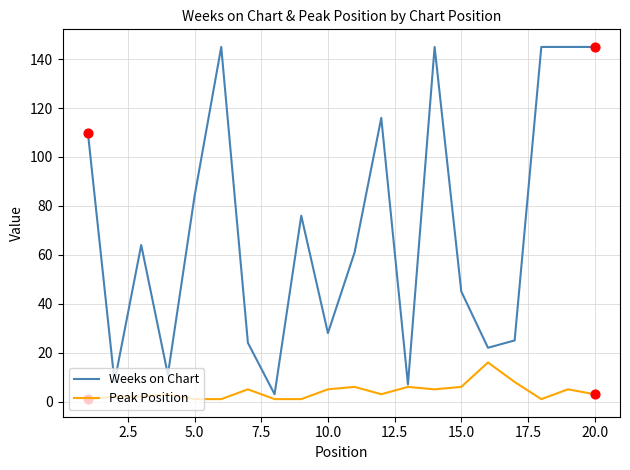

Which series has the largest total across all categories?

Weeks on Chart